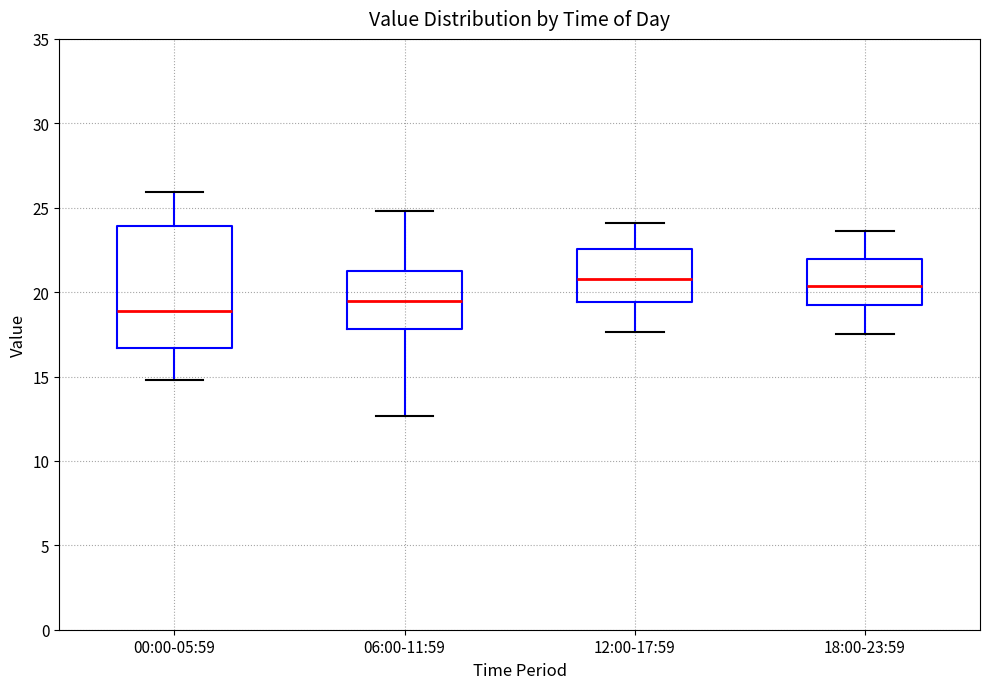

Reading left to right, transcribe this box plot: for each box, give where its median line is, the range the box spans, and where its two whiskers end, as read against the y-axis. The values are not printed on the chart, so give them approximately, as read against the axis.

00:00-05:59: median 19.0, box 16.5 to 24.0, whiskers 15.0 to 26.0
06:00-11:59: median 19.5, box 18.0 to 21.5, whiskers 12.5 to 25.0
12:00-17:59: median 21.0, box 19.5 to 22.5, whiskers 17.5 to 24.0
18:00-23:59: median 20.5, box 19.5 to 22.0, whiskers 17.5 to 23.5